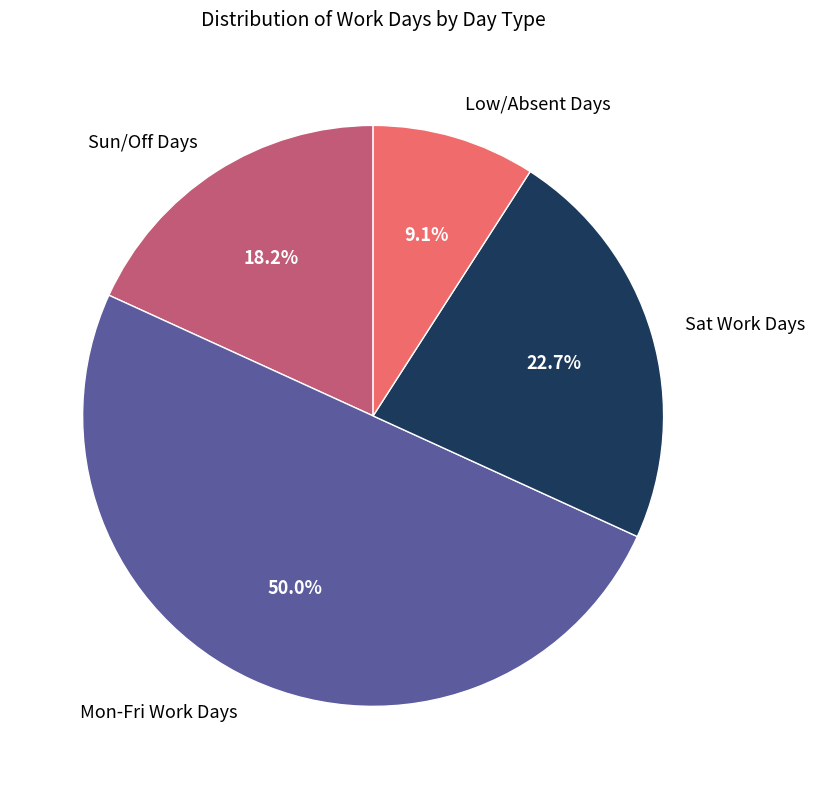

Which has a higher value, Mon-Fri Work Days or Sat Work Days?

Mon-Fri Work Days